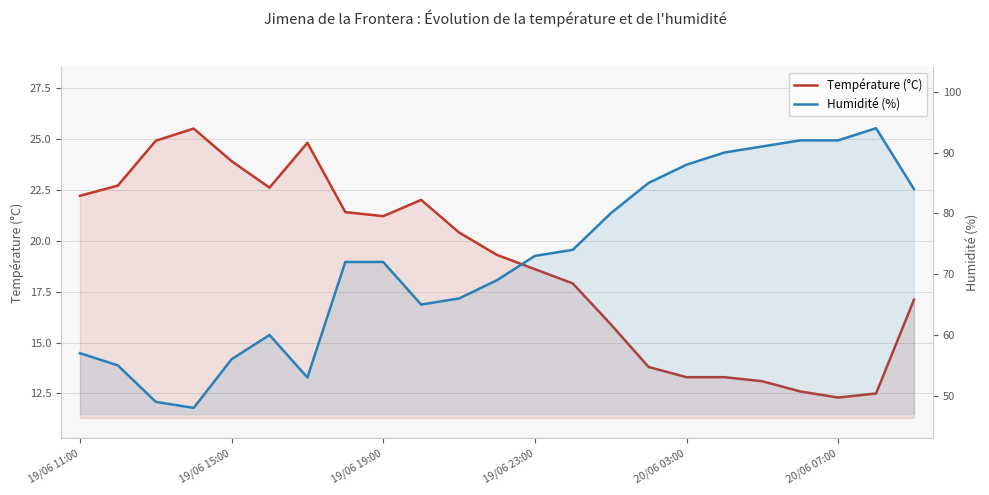

True or false: Température (°C) and Humidité (%) intersect in this chart.

False